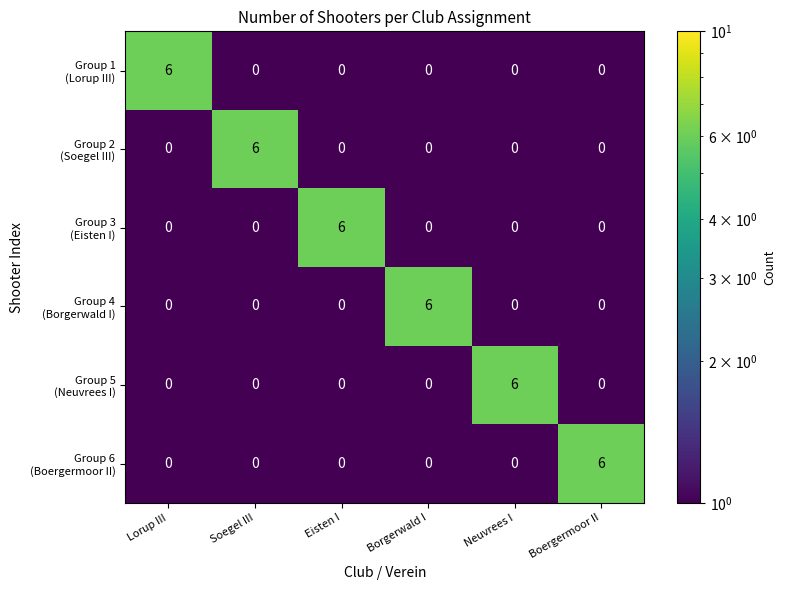

At how many categories does at least one series exceed 3?

6